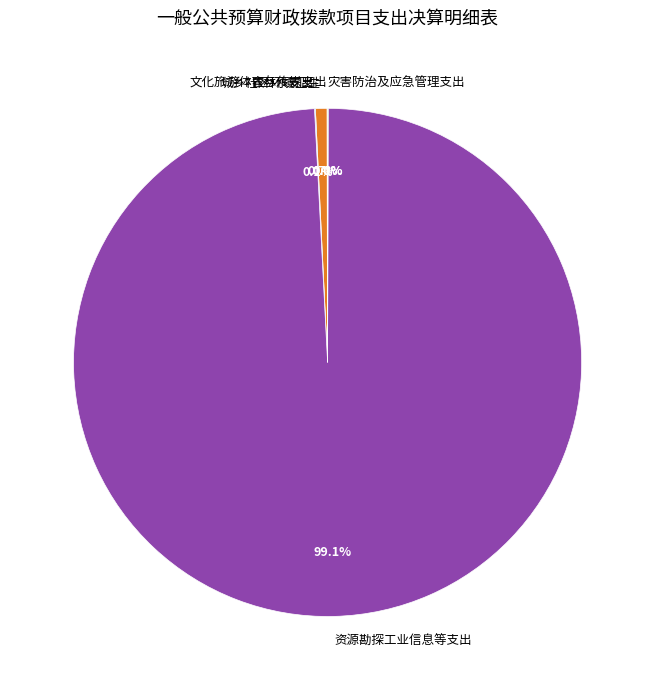

Is it true that 资源勘探工业信息等支出 is 99% of the pie?

True